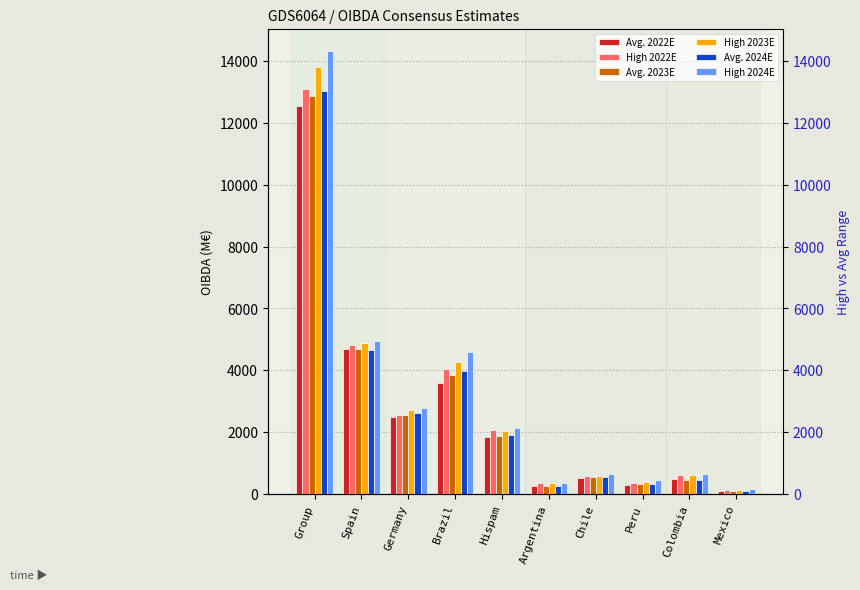

List the labels in order of Avg. 2022E value, largest first.

Group, Spain, Brazil, Germany, Hispam, Chile, Colombia, Peru, Argentina, Mexico